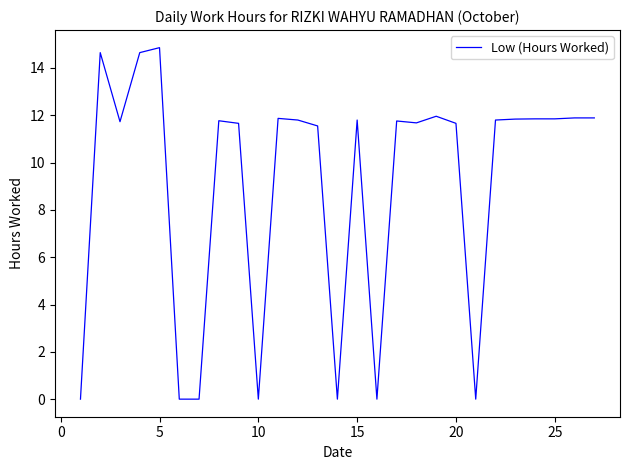

What is the difference between the maximum and minimum values?

14.9